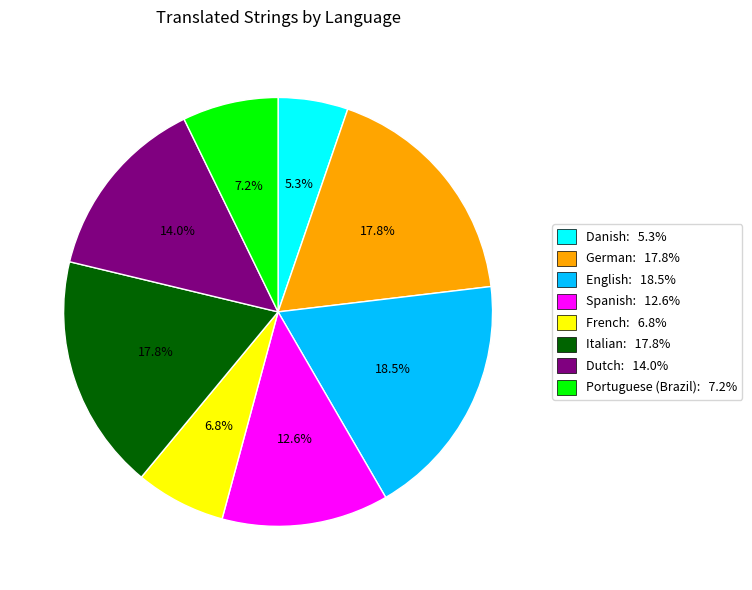

To the nearest percent, what is the combined percentage of English and Spanish?

31%